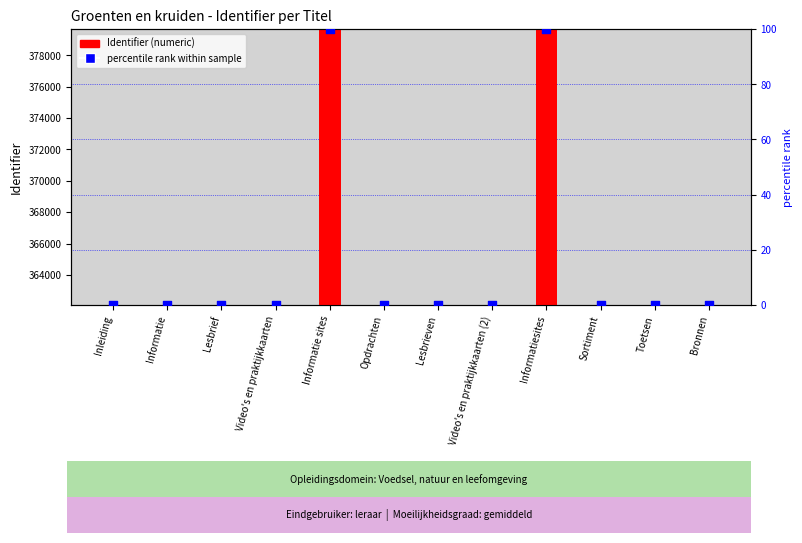

At how many categories does at least one series exceed 133515?

12